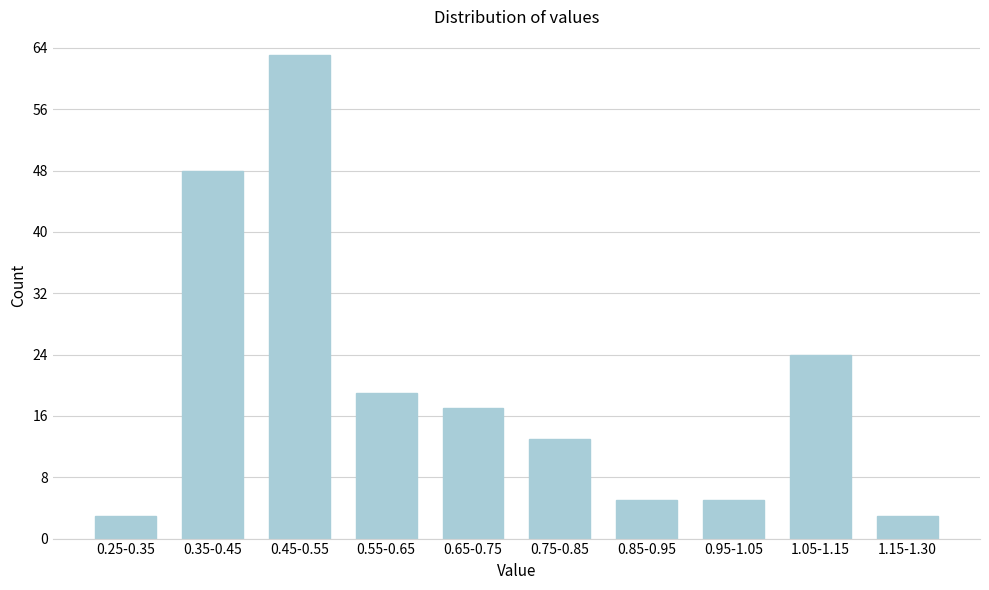

Reading left to right, extract all data points from this chart.

0.25-0.35=3	0.35-0.45=48	0.45-0.55=63	0.55-0.65=19	0.65-0.75=17	0.75-0.85=13	0.85-0.95=5	0.95-1.05=5	1.05-1.15=24	1.15-1.30=3